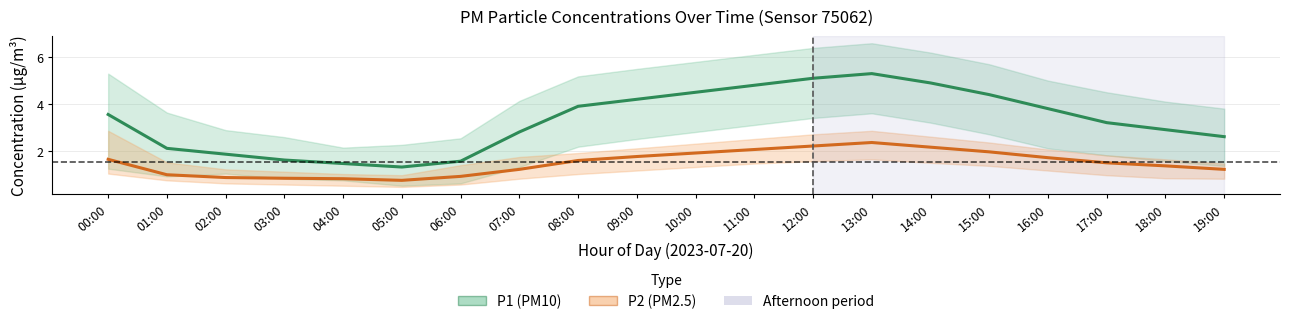

What is the sum of the P1 (PM10) values at 13:00 and 05:00?

6.6